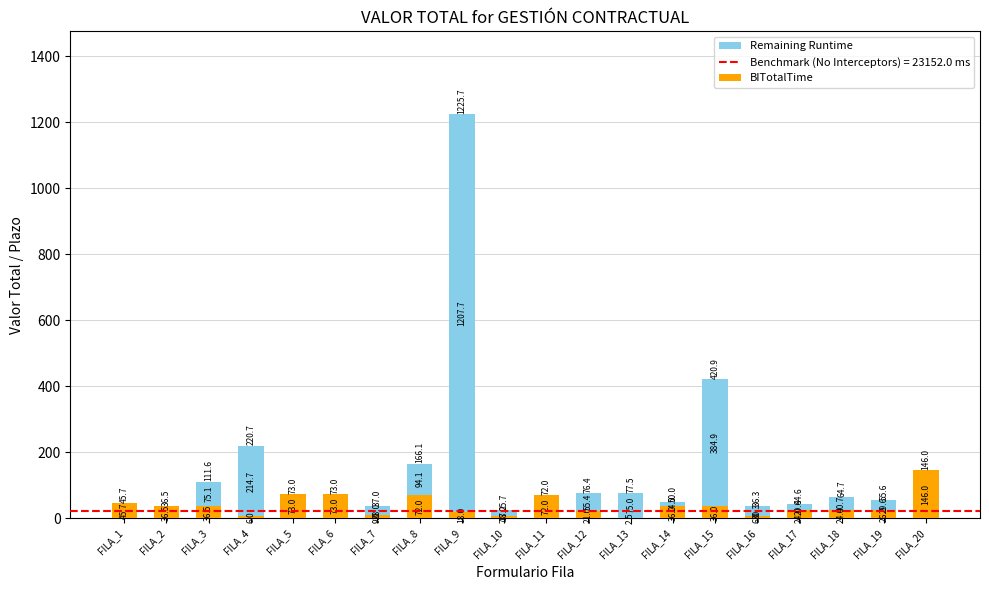

Does the chart contain stacked bars?

Yes